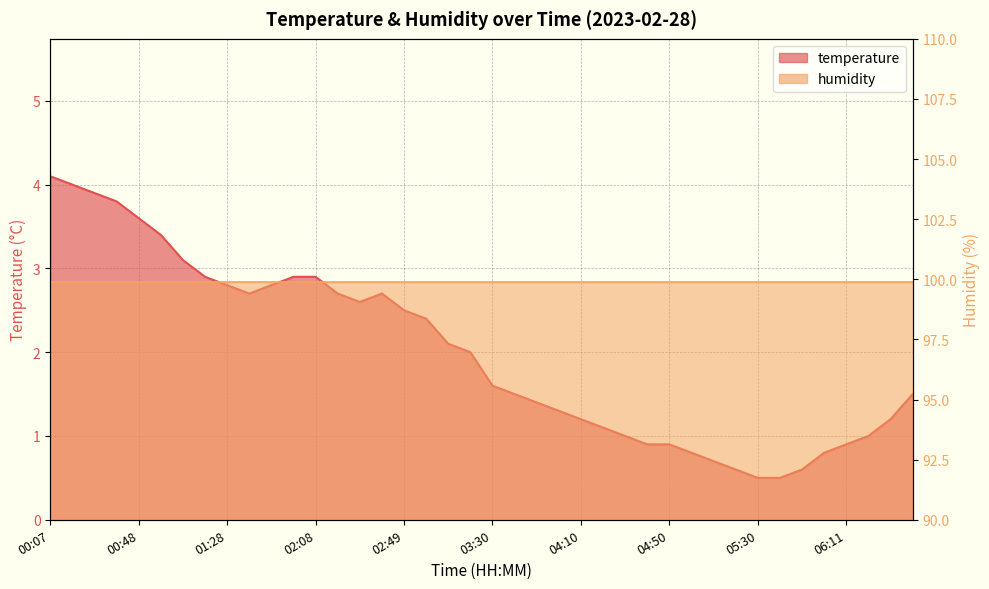

How many data points does each series have?

40